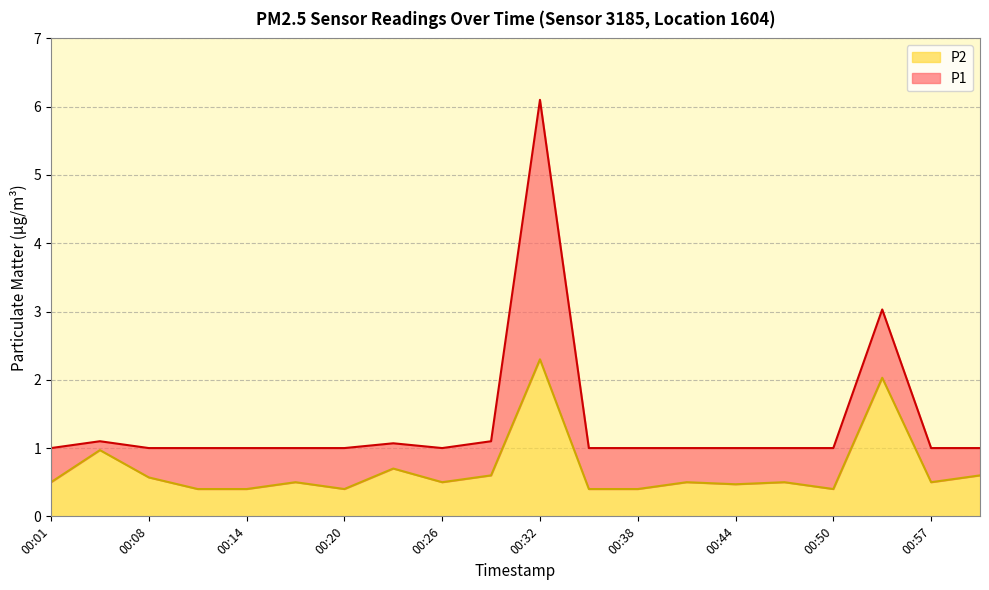

Where is P2 nearest to the value 1?

00:04